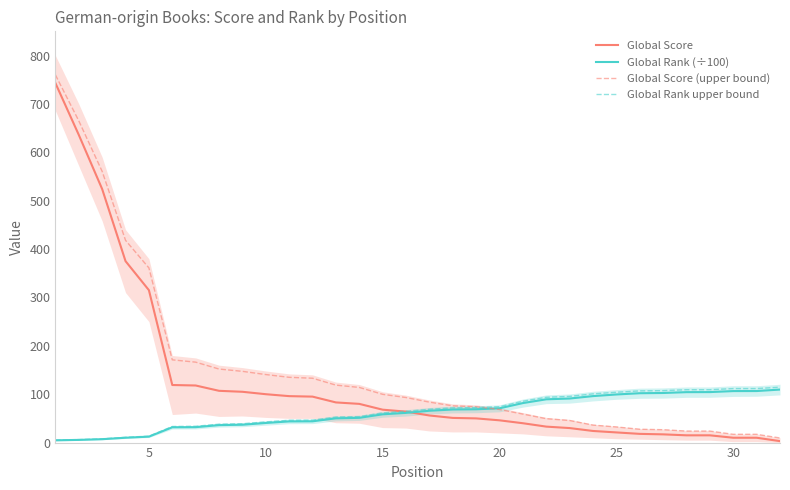

What are all the series names shown in the legend?

Global Score, Global Rank (÷100), Global Score (upper bound), Global Rank upper bound